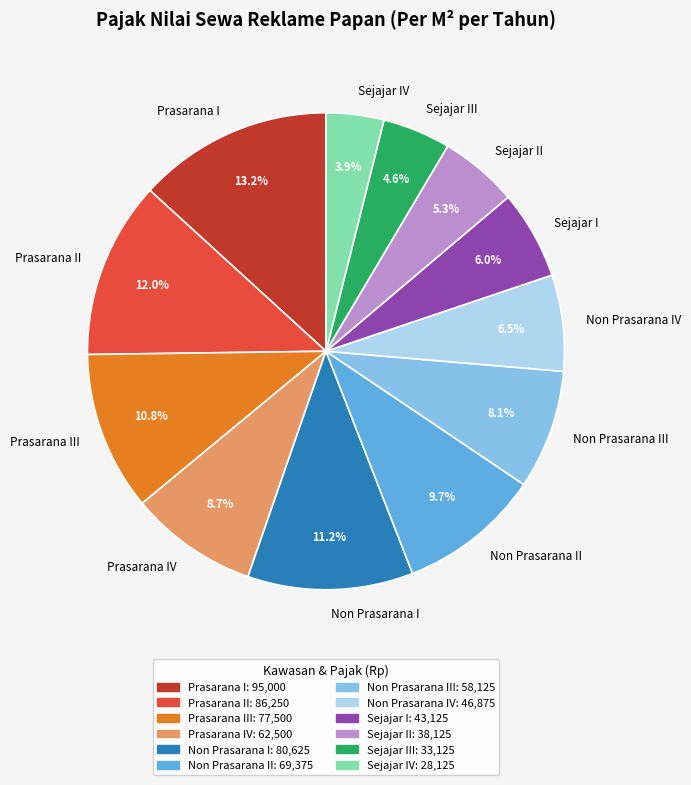

To the nearest percent, what is the difference between the Prasarana III and Non Prasarana III slice percentages?

3%